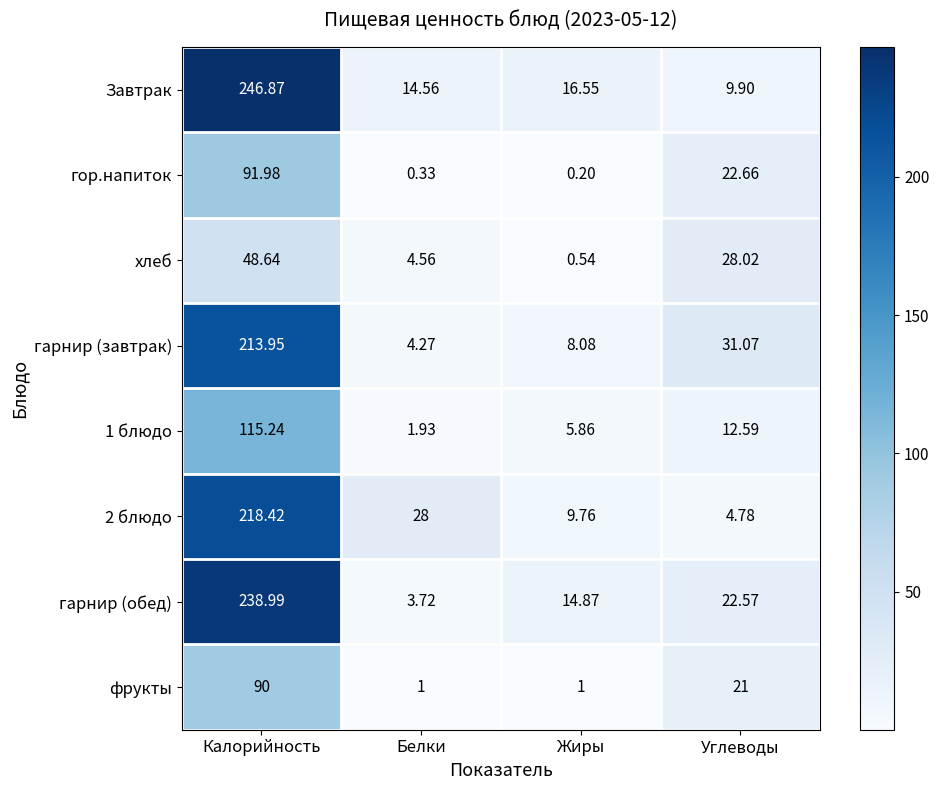

Which label corresponds to the largest value in the chart?

Калорийность